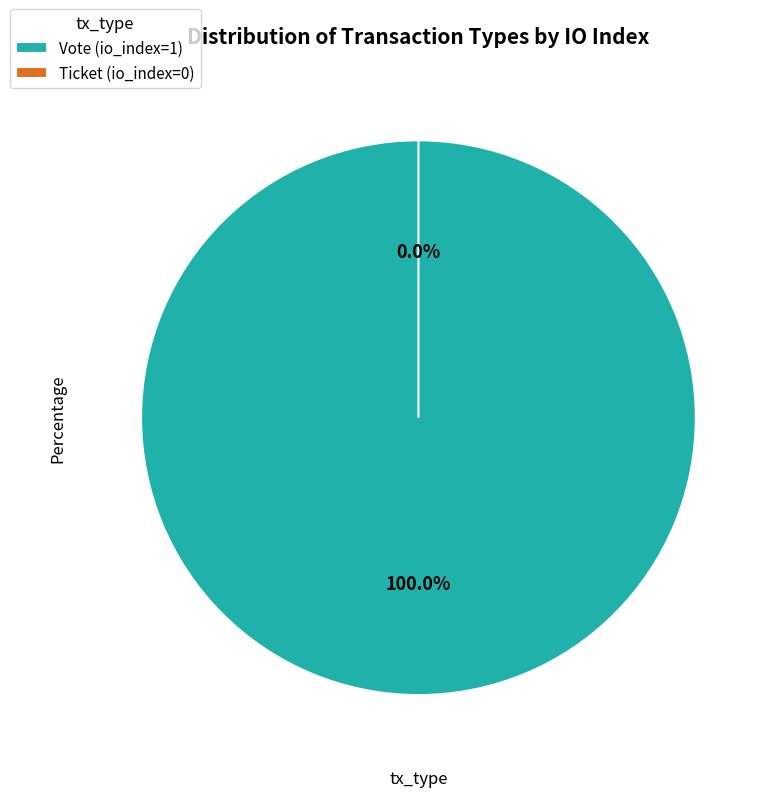

Combined, do Vote (io_index=1) and Ticket (io_index=0) account for over 50%?

Yes